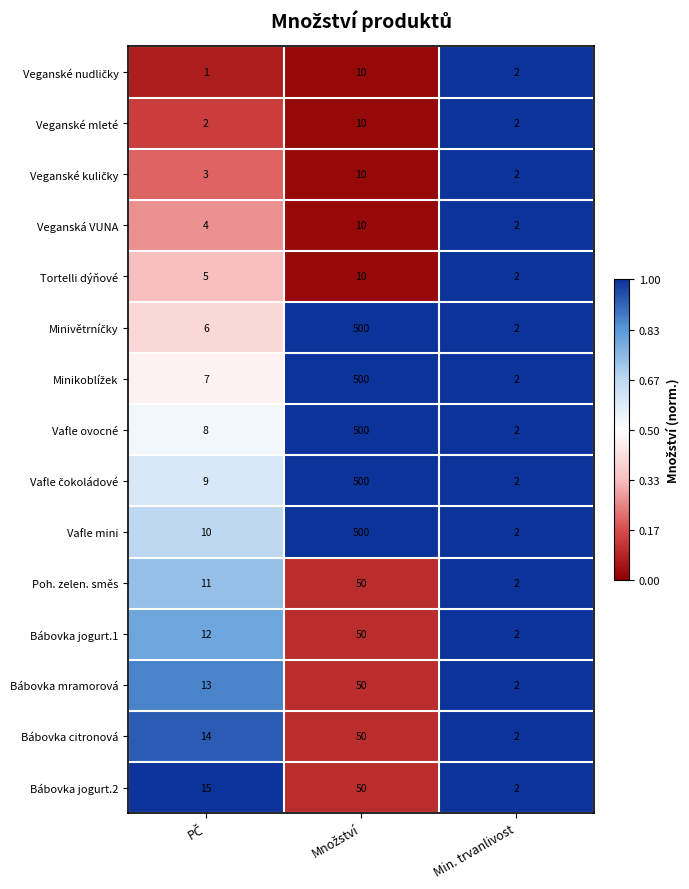

What is the difference between the maximum and second lowest values in the Bábovka citronová series?

36